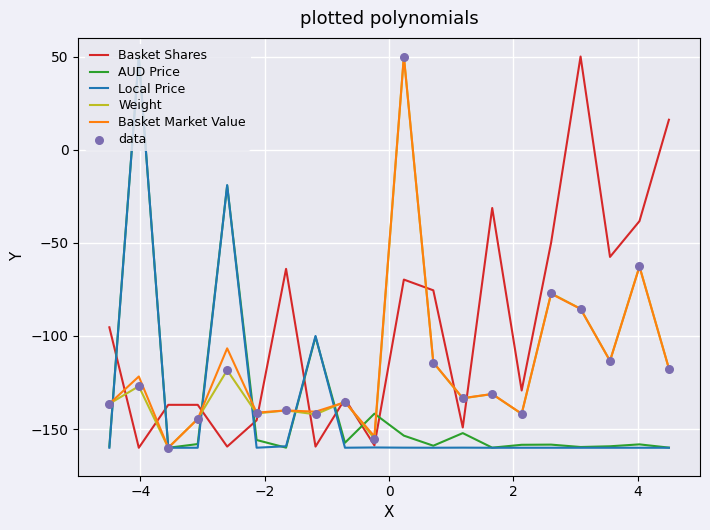

Which series has the largest total across all categories?

Basket Shares